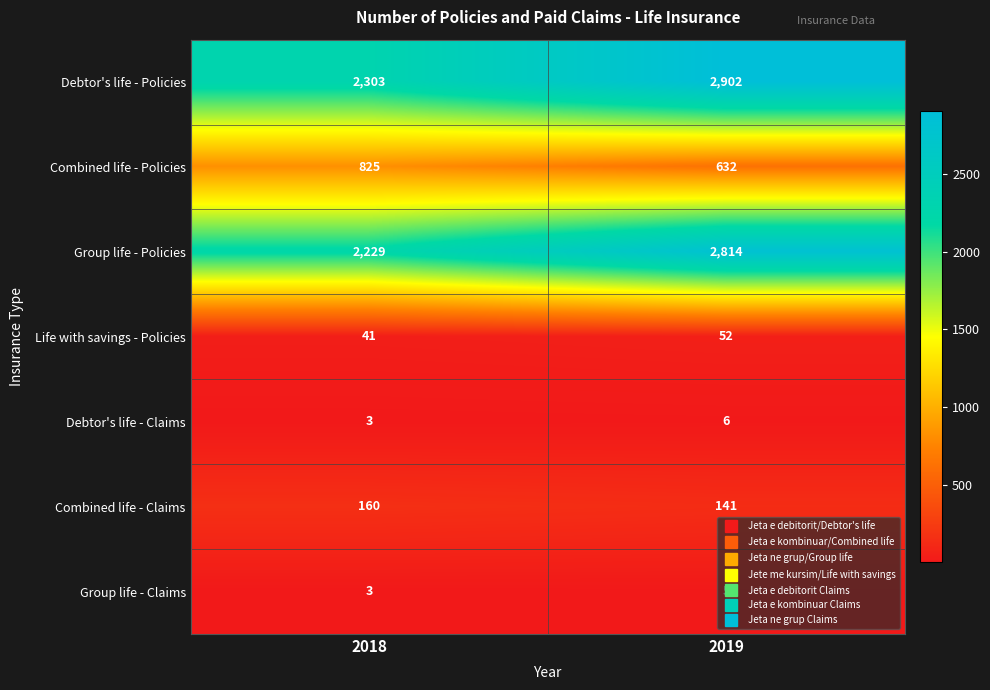

What is the greatest value displayed?

2902